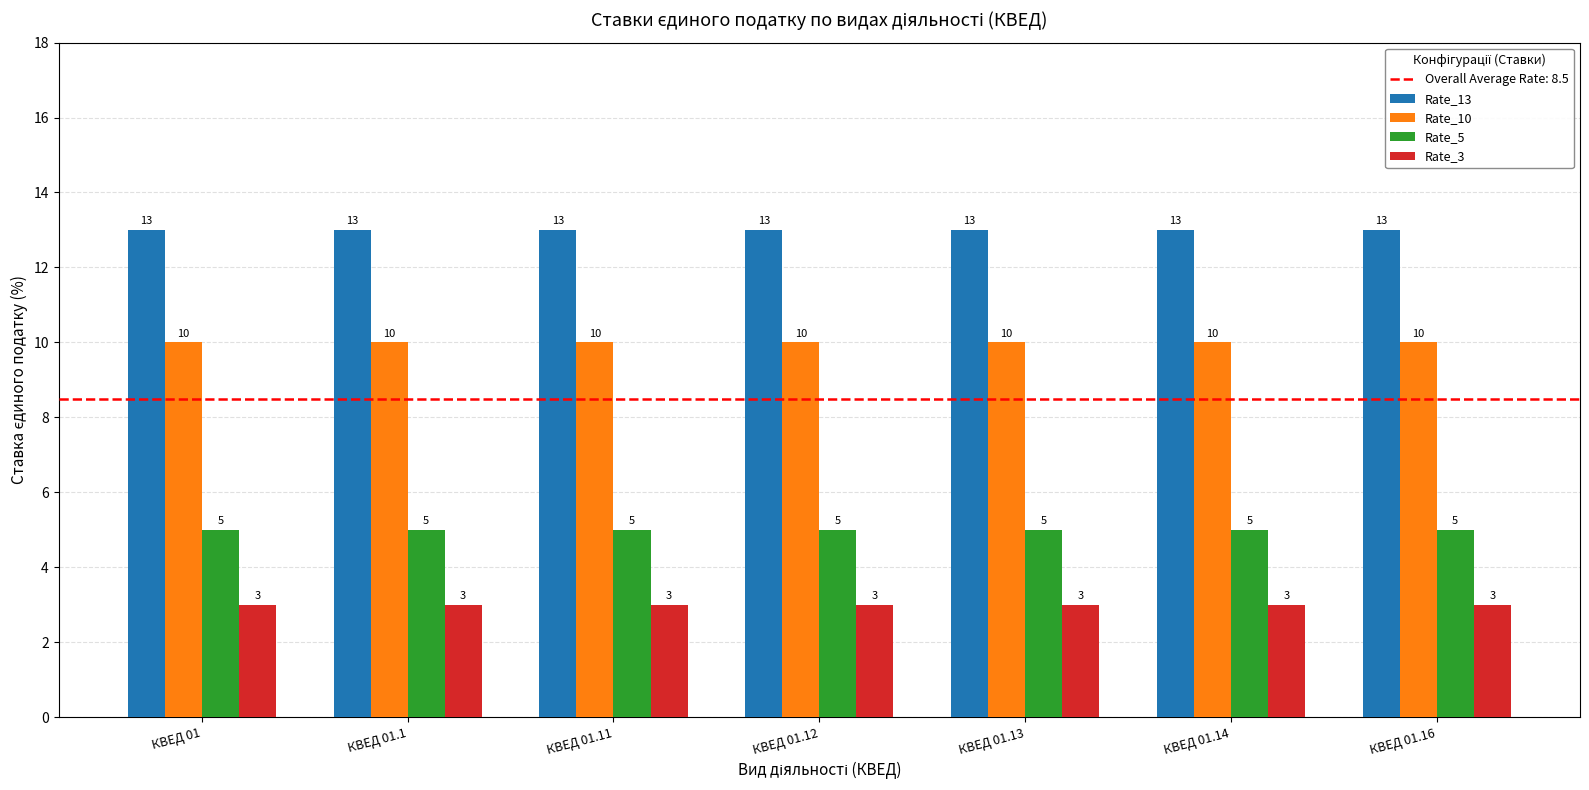

Rank the series by their maximum value, from highest to lowest.

Rate_13, Rate_10, Rate_5, Rate_3